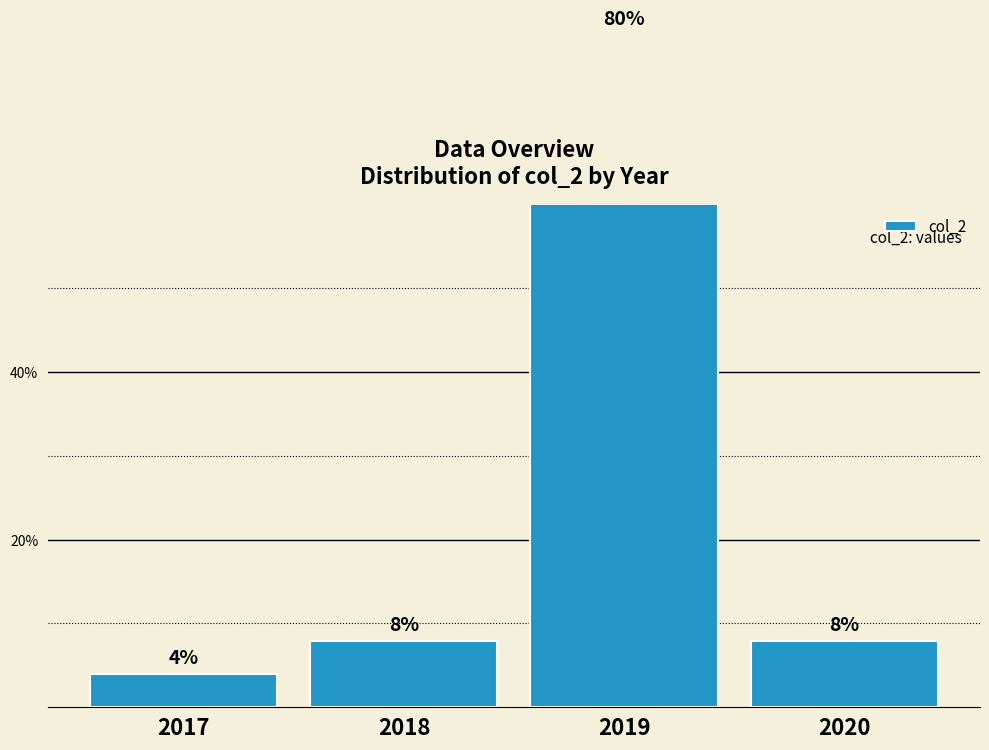

What is the value of the 4th bar from the left?

7.9